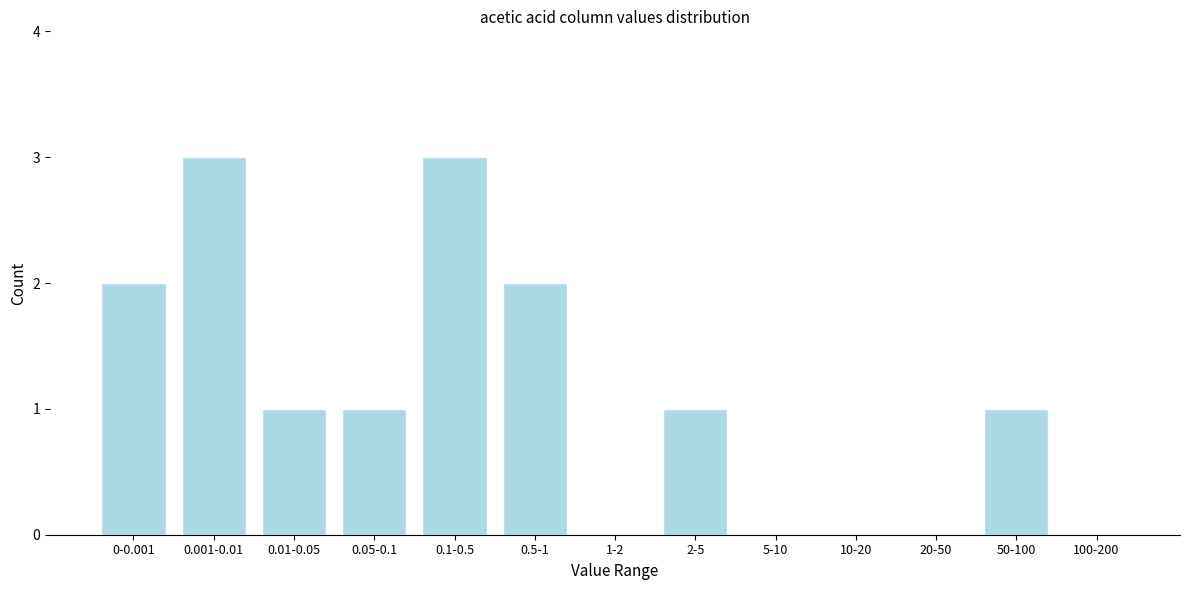

Reading right to left, list all the values displayed in this chart.

100-200=0	50-100=1	20-50=0	10-20=0	5-10=0	2-5=1	1-2=0	0.5-1=2	0.1-0.5=3	0.05-0.1=1	0.01-0.05=1	0.001-0.01=3	0-0.001=2